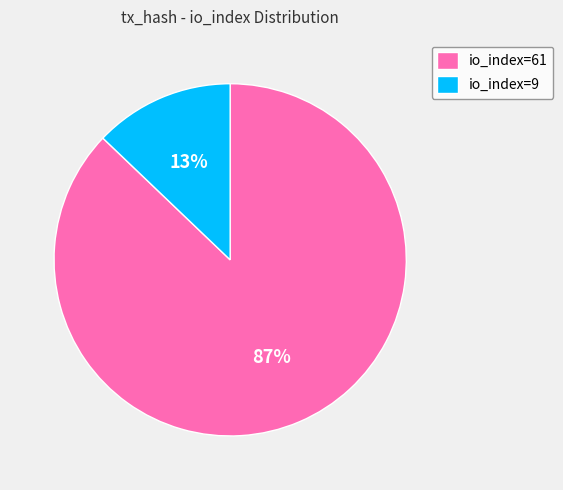

Does io_index=9 account for over 50% of the chart?

No